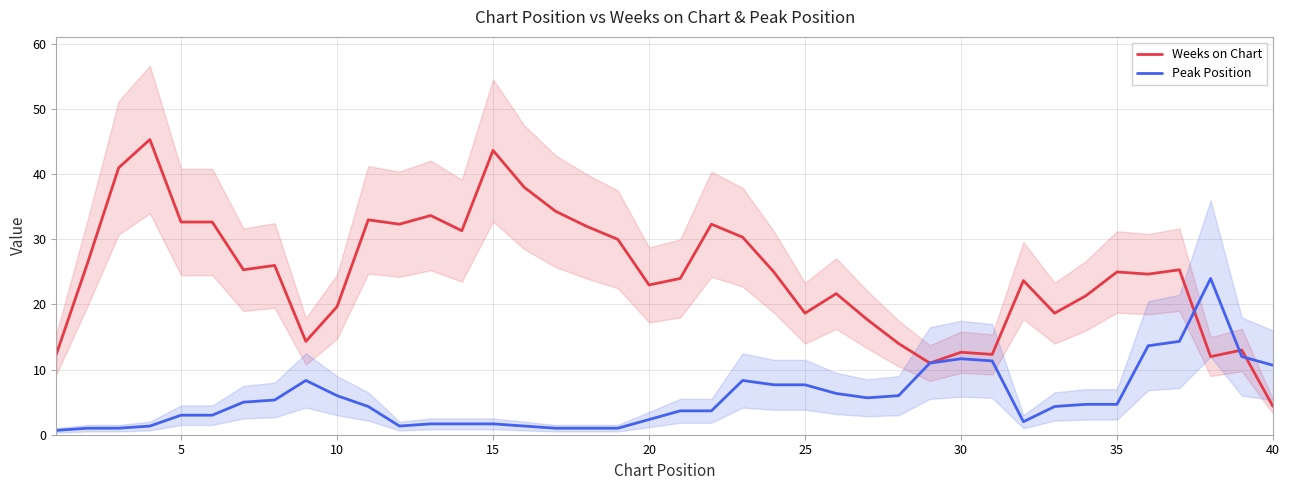

Is it true that Peak Position equals 2.3 at 20?

True